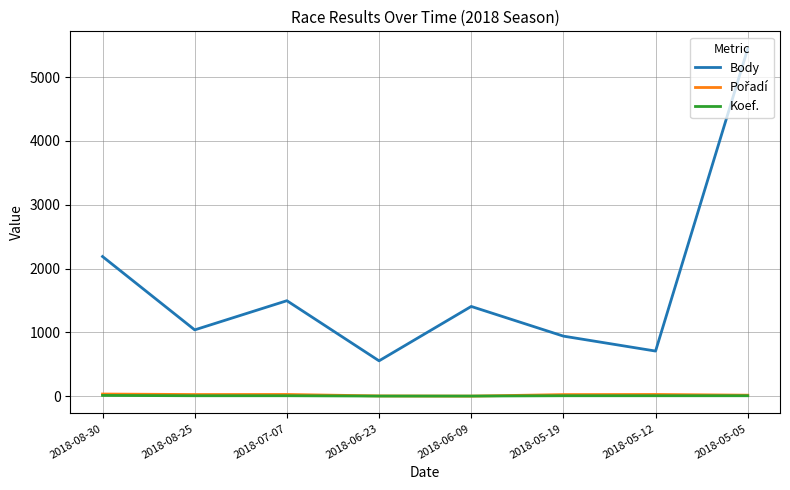

True or false: Body and Koef. cross at least once.

False